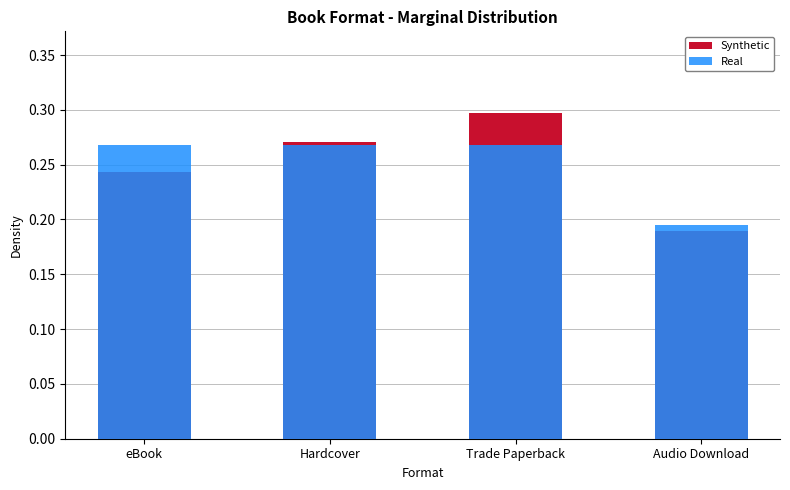

What is the total value across all series at Audio Download?

0.4